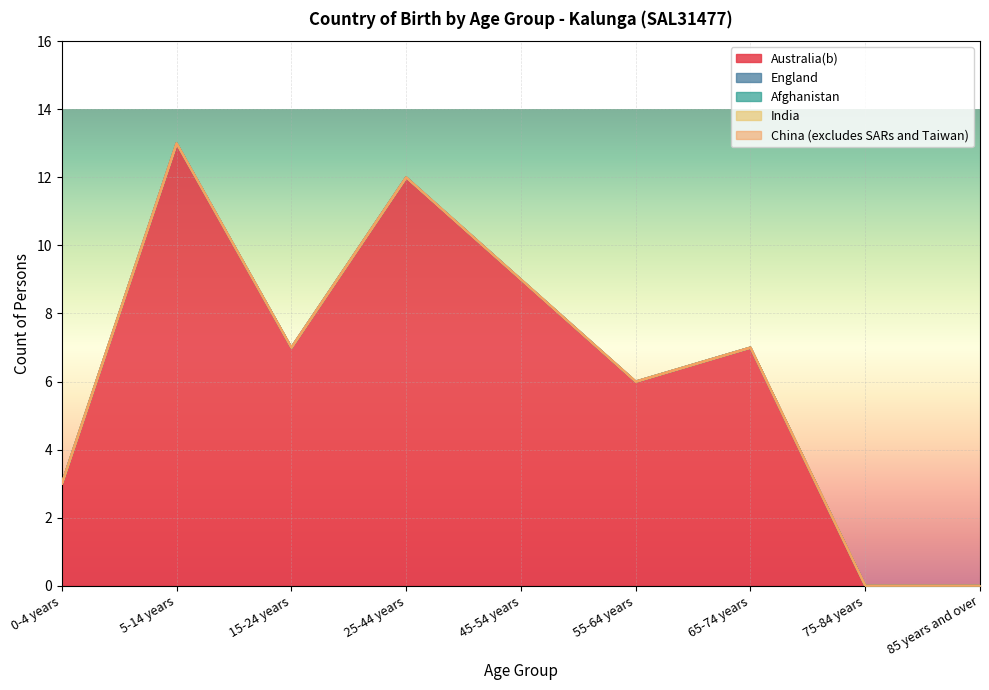

Which category has the lowest value across all series?

75-84 years